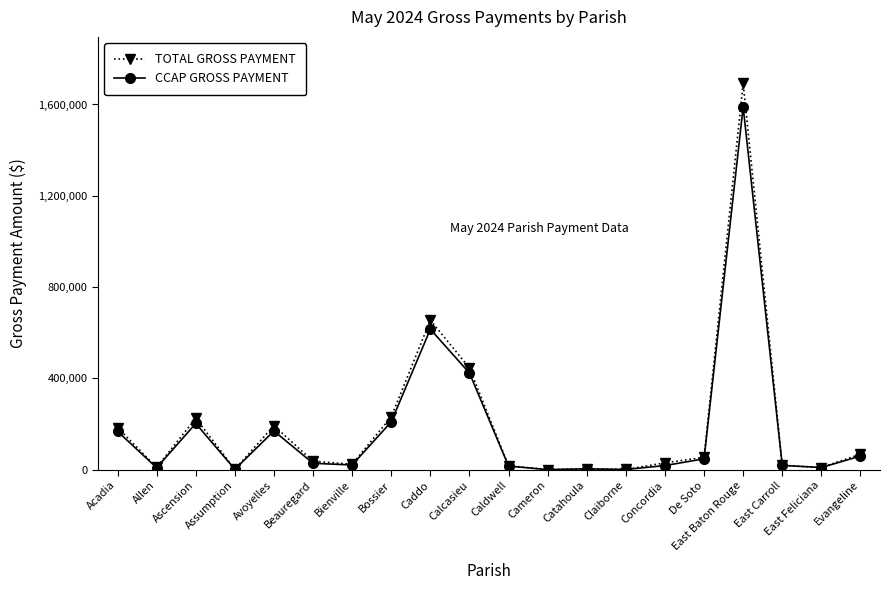

What is the difference between the CCAP GROSS PAYMENT values at East Carroll and Bienville?

1725.2